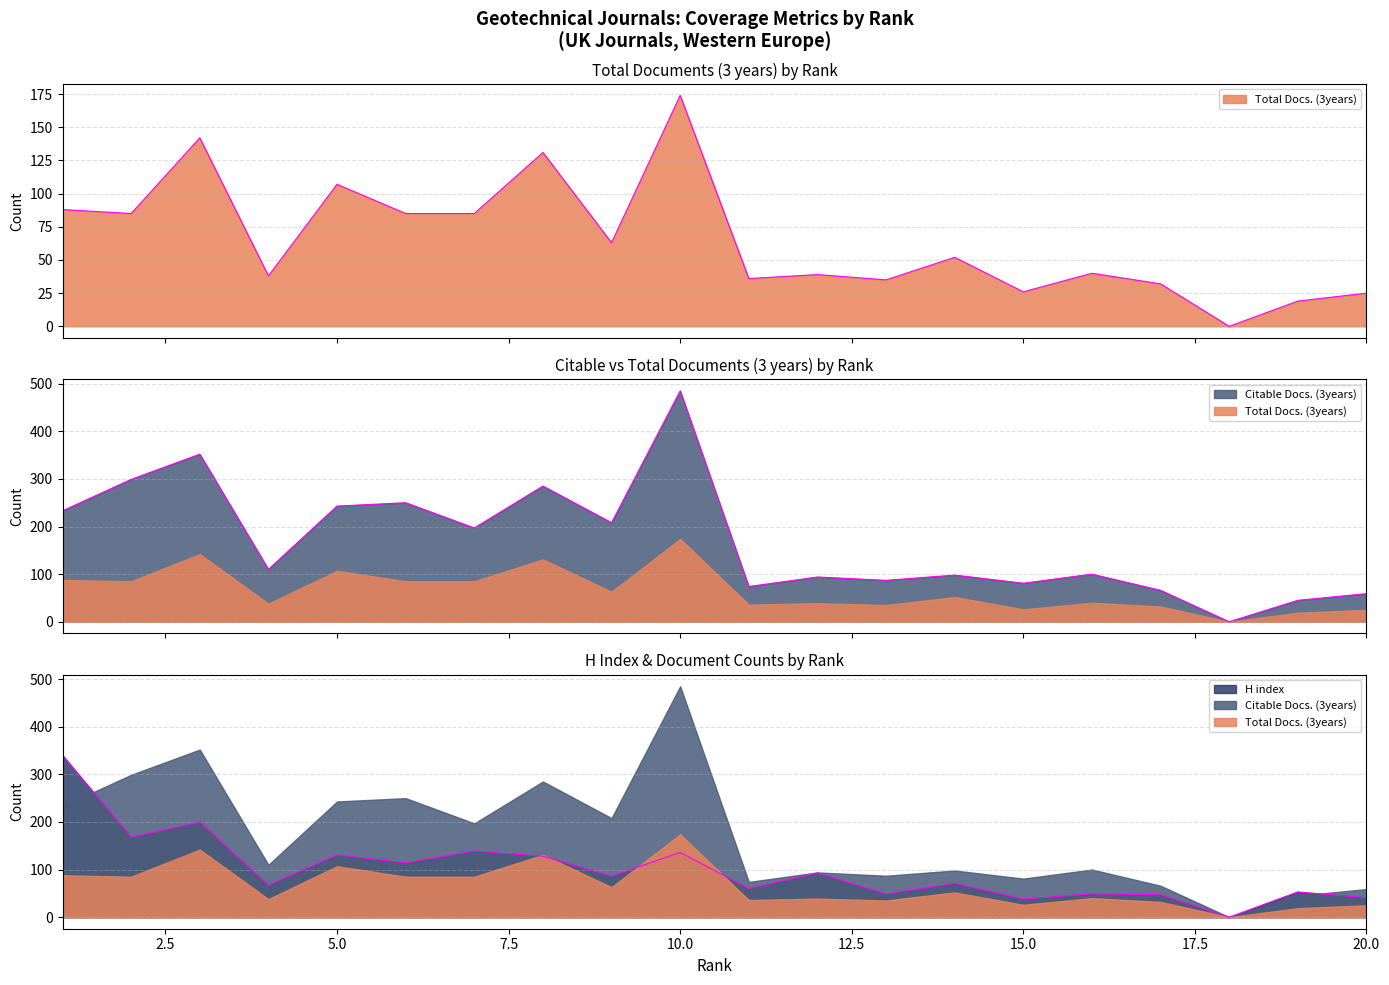

What is the difference between the Total Docs. (3years) values at 3 and 4?

104